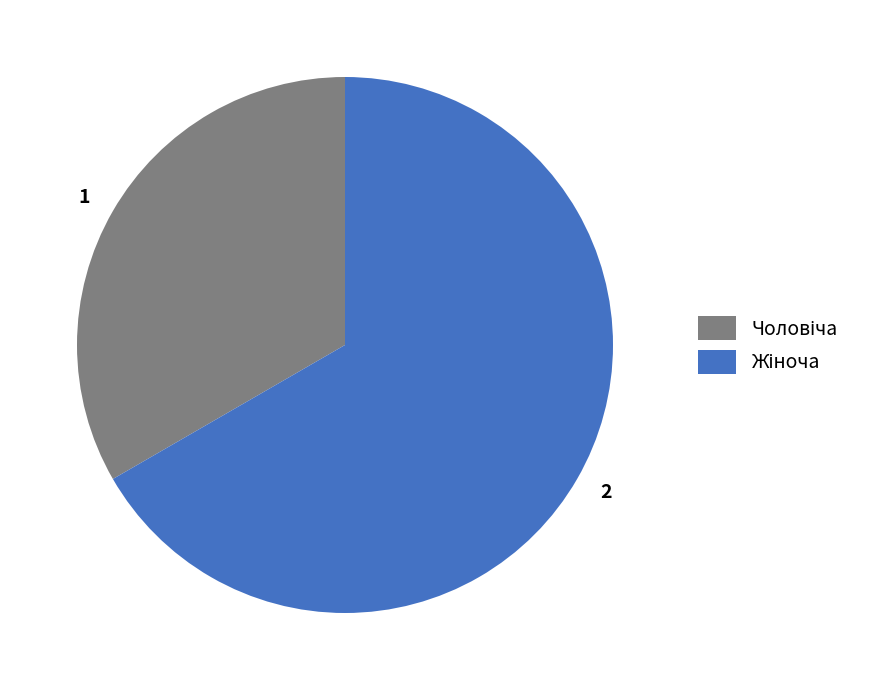

What is the ratio of the value at 1 to the value at 2?

0.5